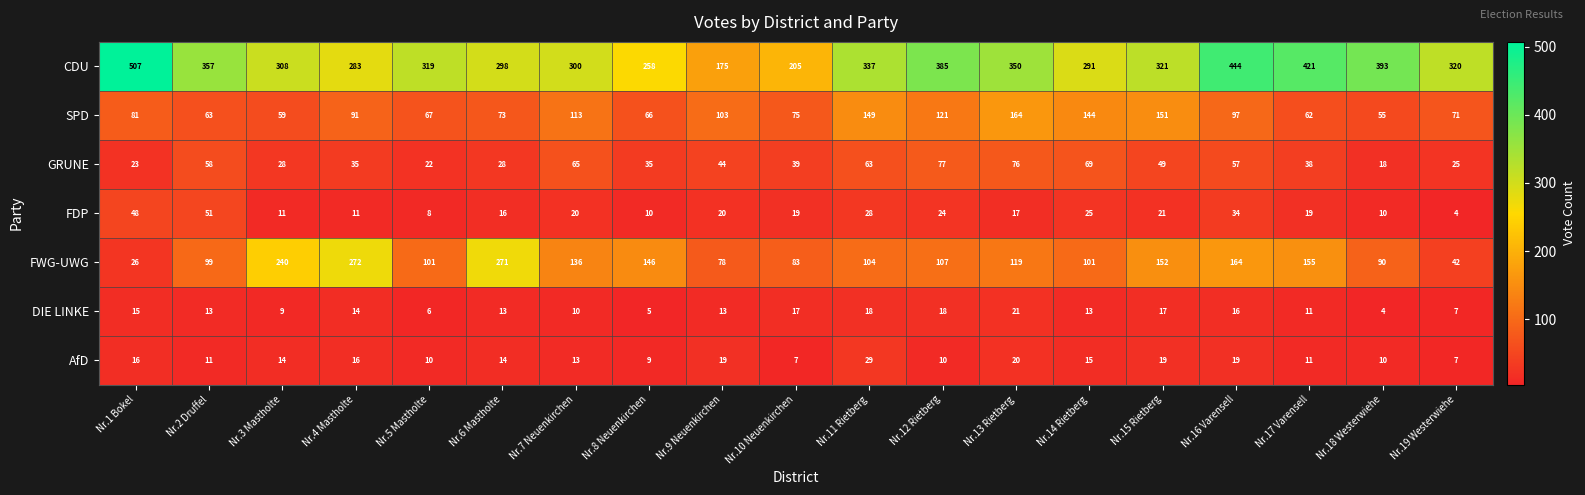

What is the greatest value displayed?

507